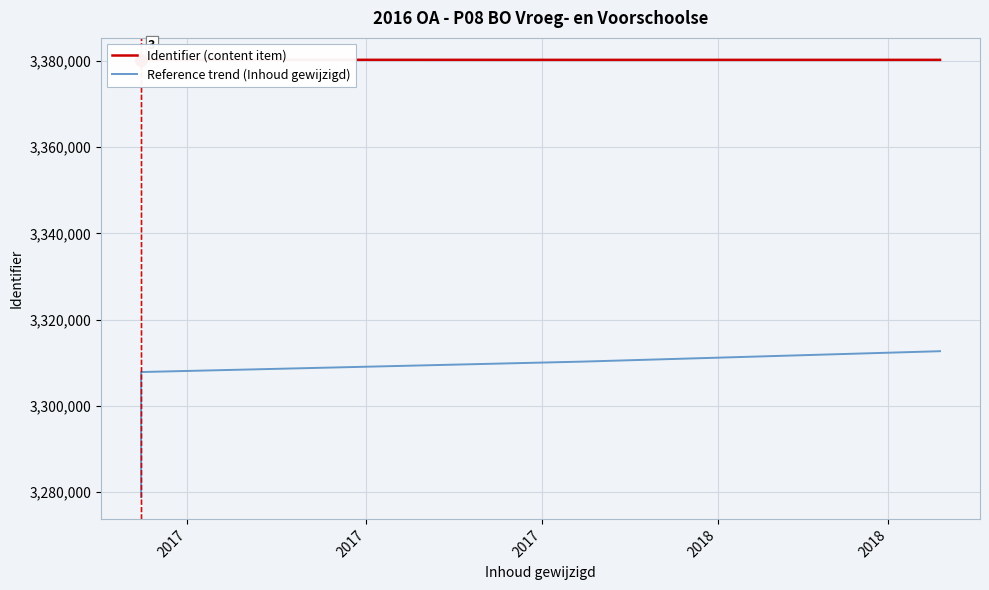

Count the number of data series in this chart.

2